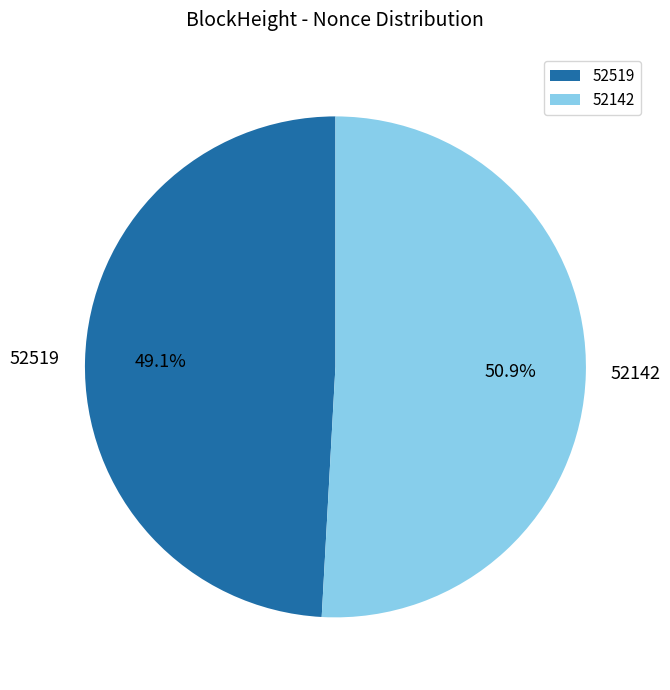

Does any single category account for the majority?

Yes